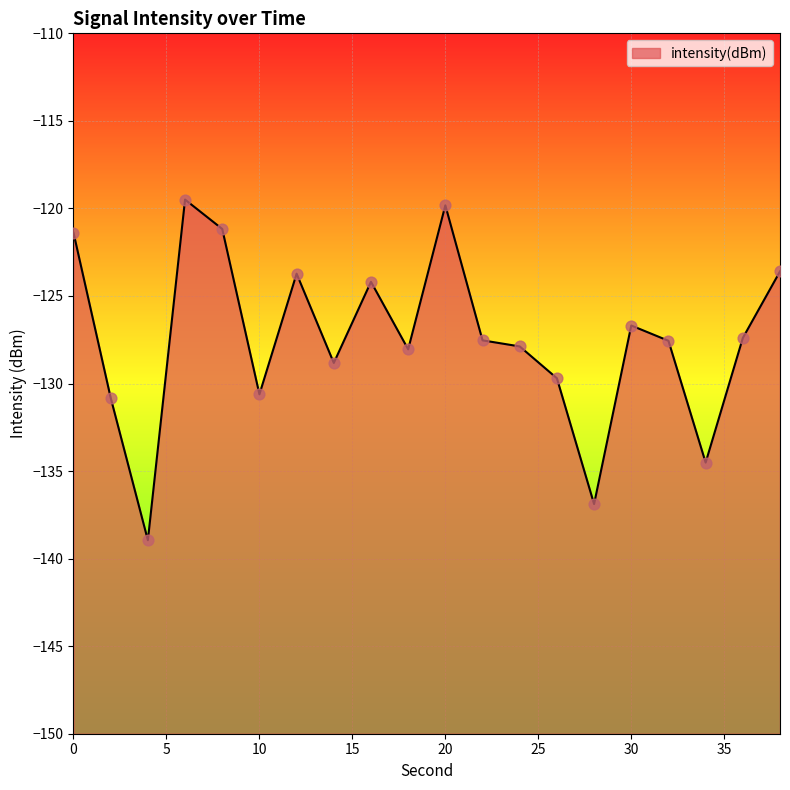

Between 32 and 4, which is larger?

32